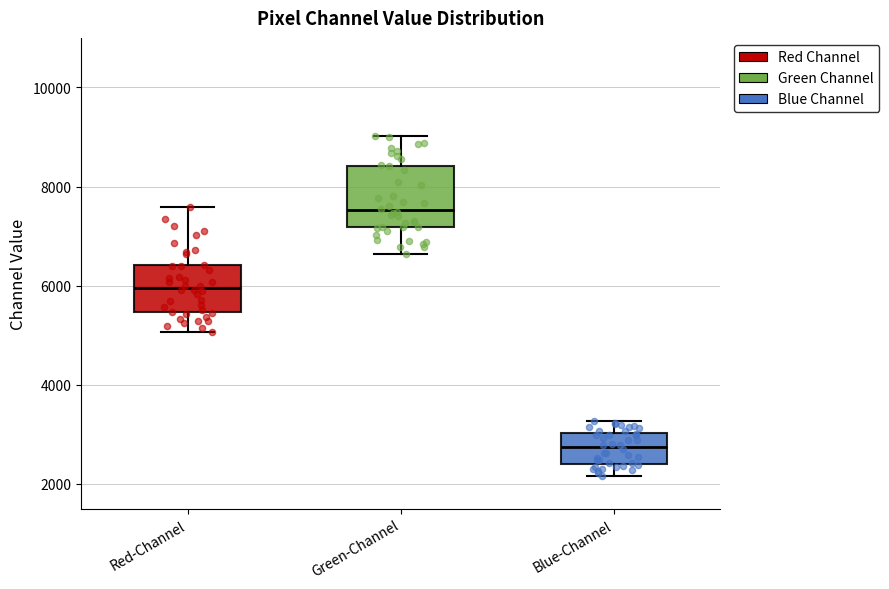

Reading left to right, transcribe this box plot: for each box, give where its median line is, the range the box spans, and where its two whiskers end, as read against the y-axis. The values are not printed on the chart, so give them approximately, as read against the axis.

Red-Channel: median 6000, box 5400 to 6400, whiskers 5000 to 7600
Green-Channel: median 7600, box 7200 to 8400, whiskers 6600 to 9000
Blue-Channel: median 2800, box 2400 to 3000, whiskers 2200 to 3200